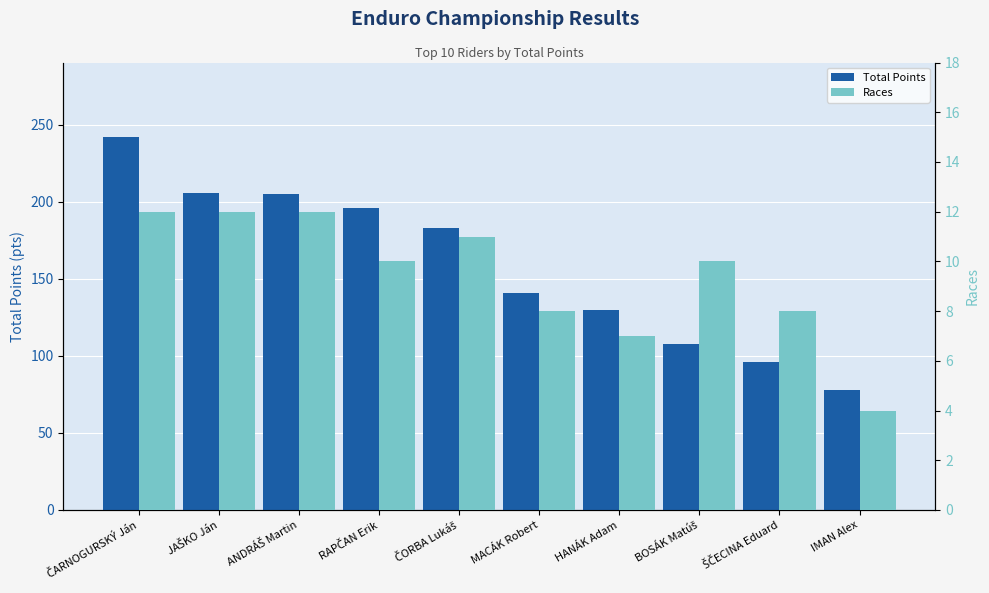

Read the Total Points value at ANDRÁŠ Martin, to the nearest 10.

200